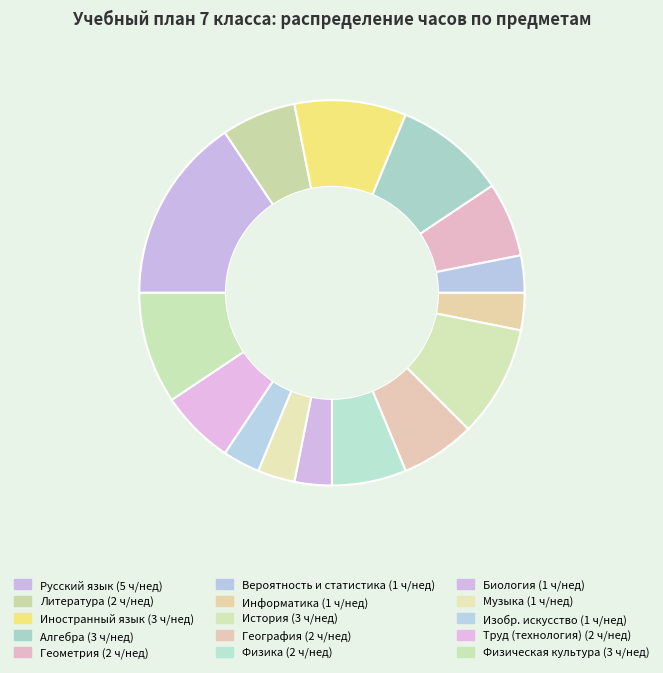

Rank the categories by value from lowest to highest.

Вероятность и статистика, Информатика, Биология, Музыка, Изобр. искусство, Литература, Геометрия, География, Физика, Труд (технология), Иностранный язык, Алгебра, История, Физическая культура, Русский язык